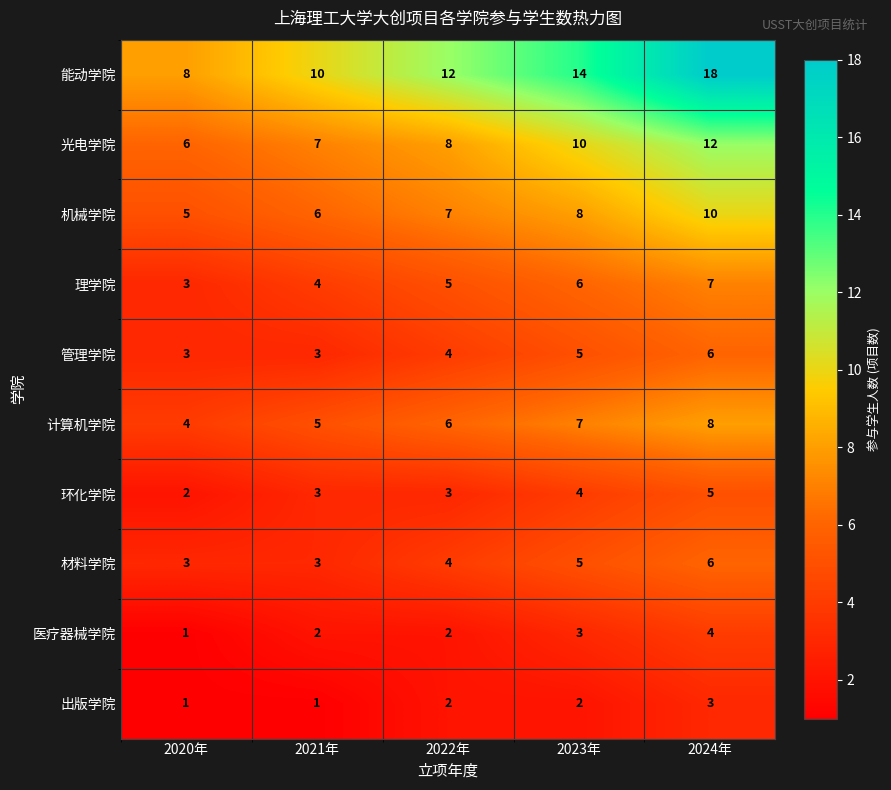

How many distinct data groups are displayed?

10